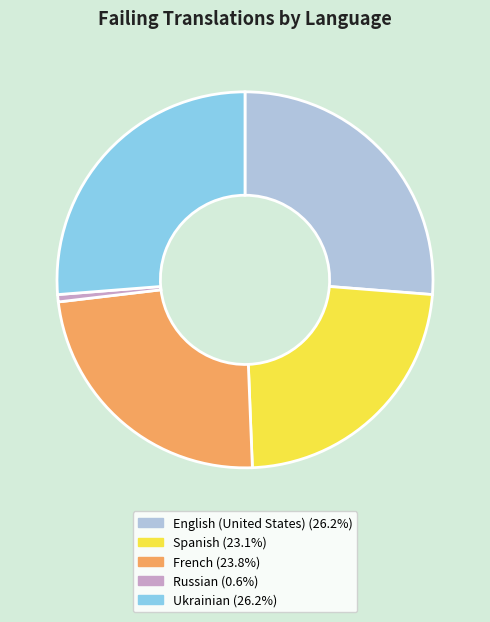

Is there any slice that represents more than half of the pie?

No